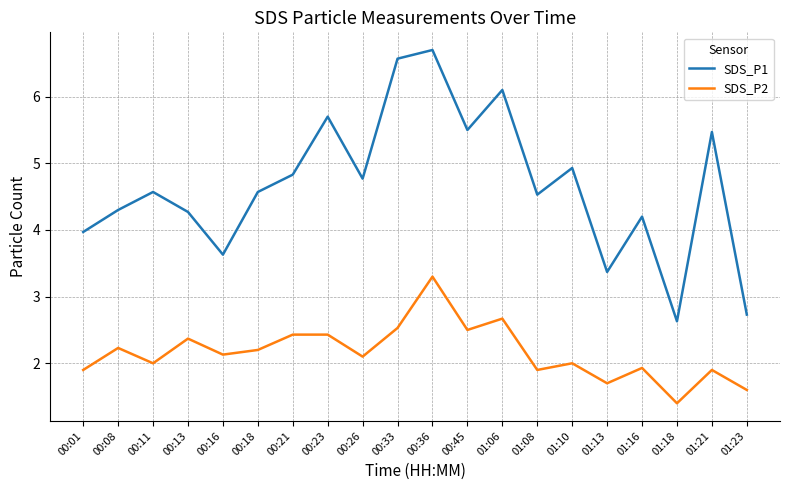

The SDS_P1 series shows 4.4 at 00:33. True or false?

False